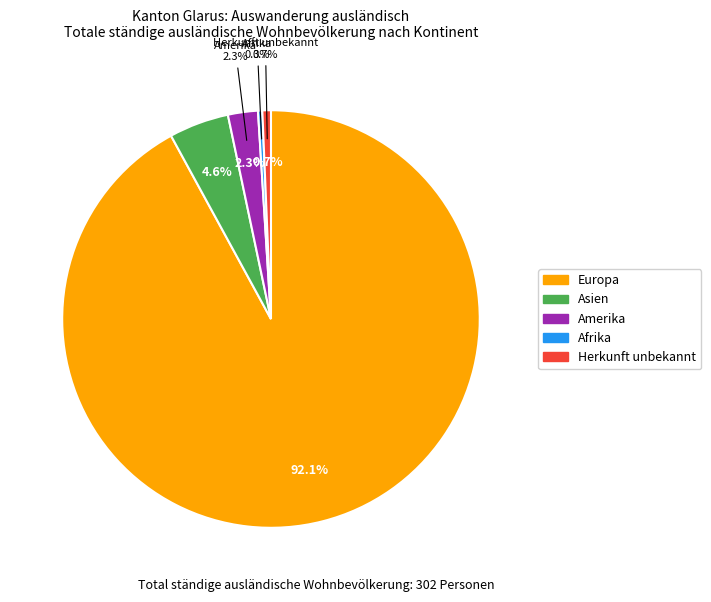

Is there a majority slice in this chart?

Yes